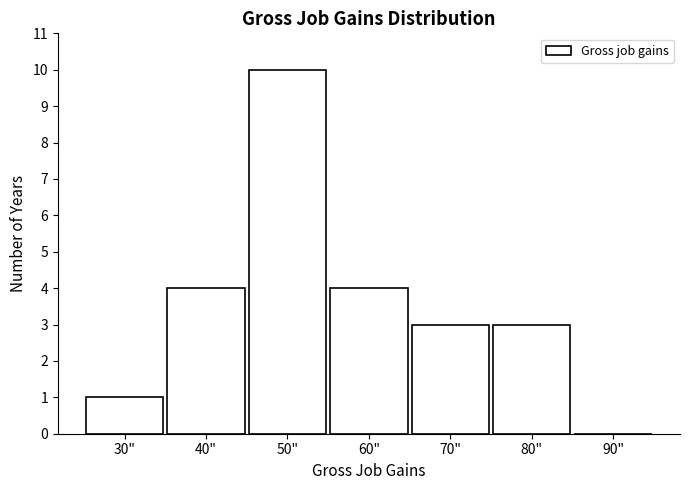

Reading left to right, transcribe all the data shown in this chart.

30"=1	40"=4	50"=10	60"=4	70"=3	80"=3	90"=0